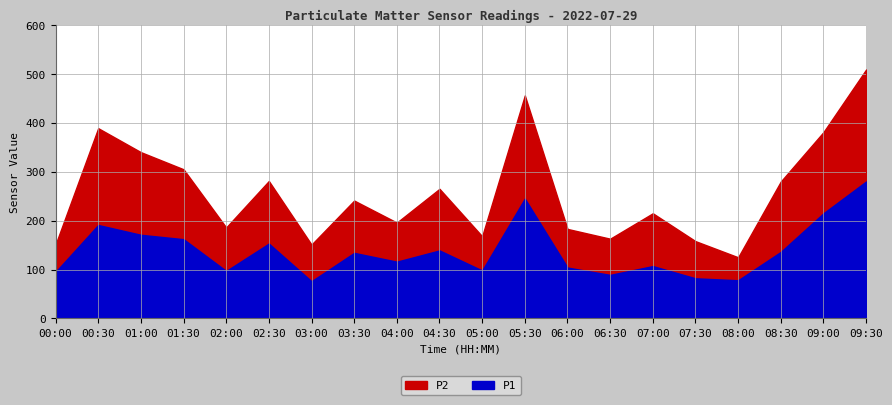

True or false: P2 and P1 cross at least once.

False